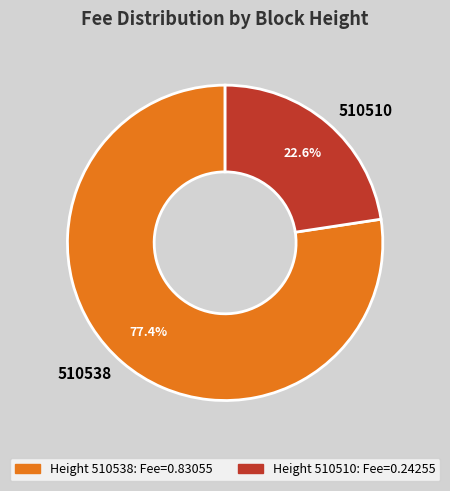

What percentage is the 510538 slice, to the nearest percent?

77%